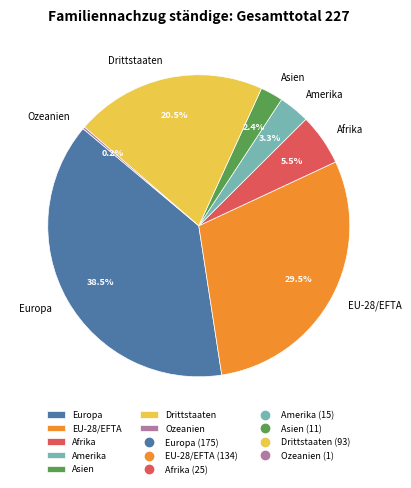

Does any single category account for the majority?

No